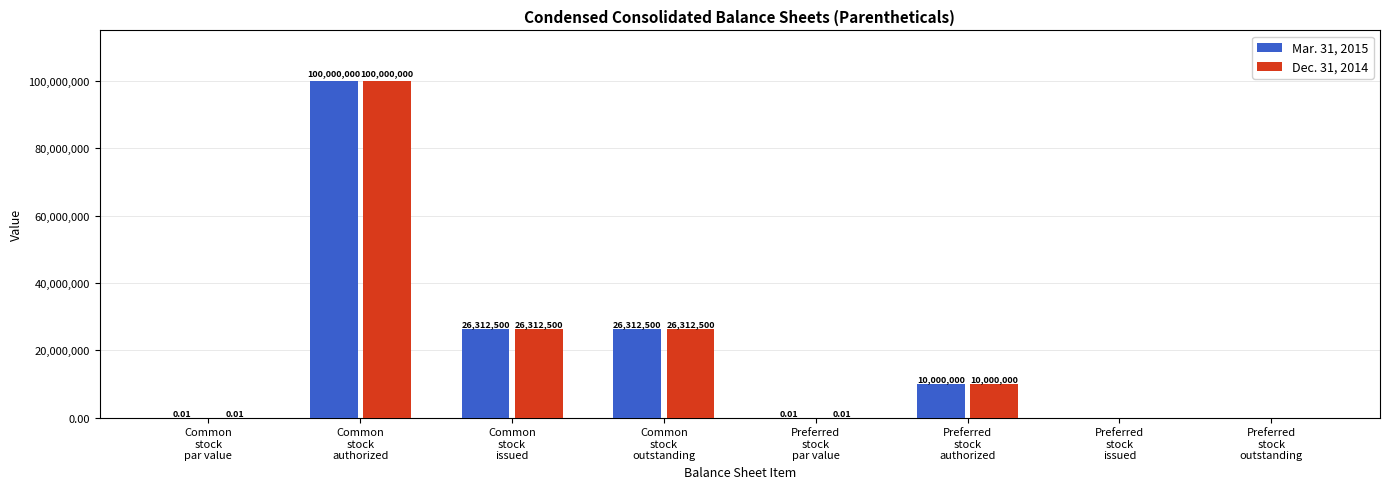

What is the sum of all Mar. 31, 2015 values?

162625000.0